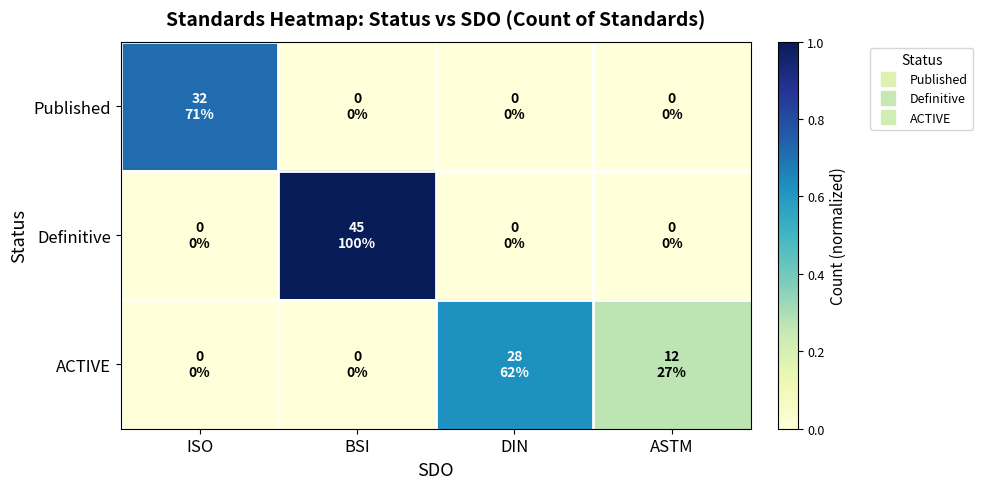

At which category is the sum across all series the highest?

BSI